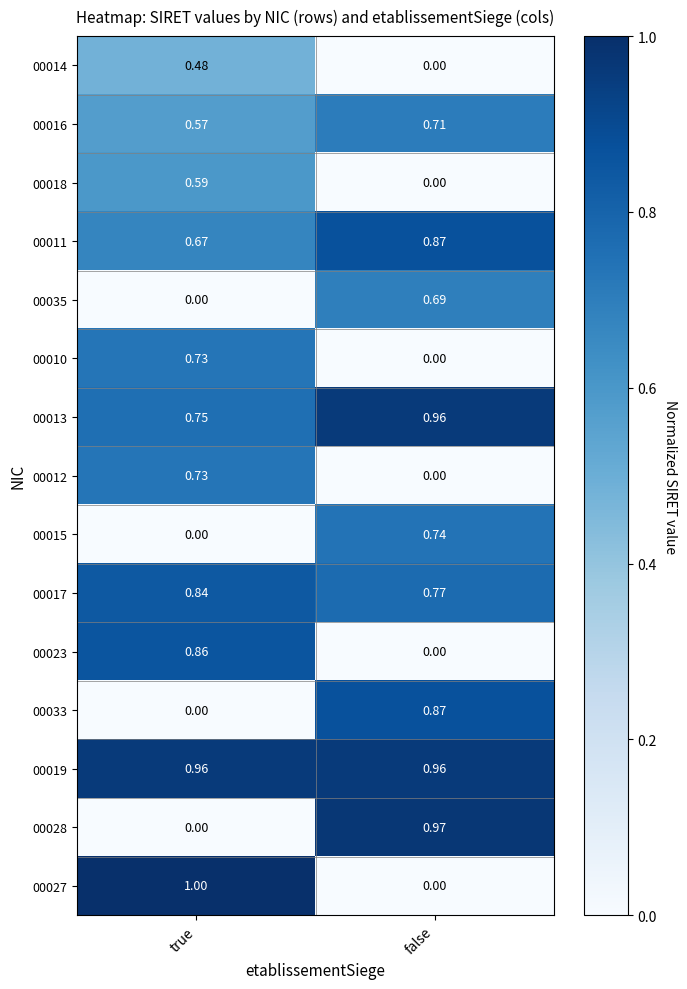

At which category does the chart reach its peak across all series?

true